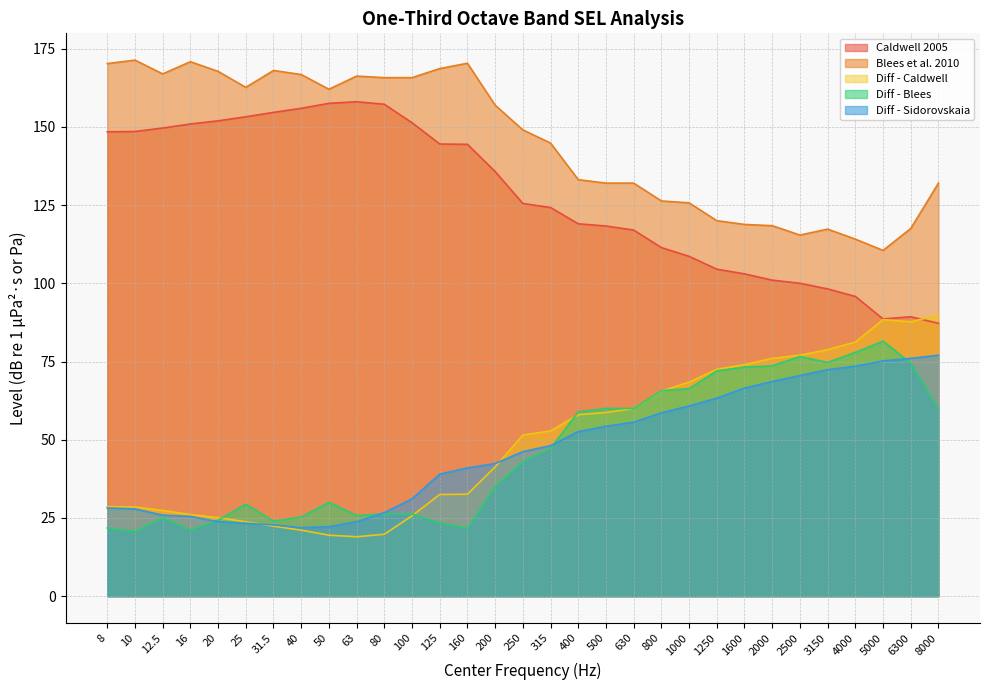

Which series has the largest total across all categories?

Blees et al. 2010